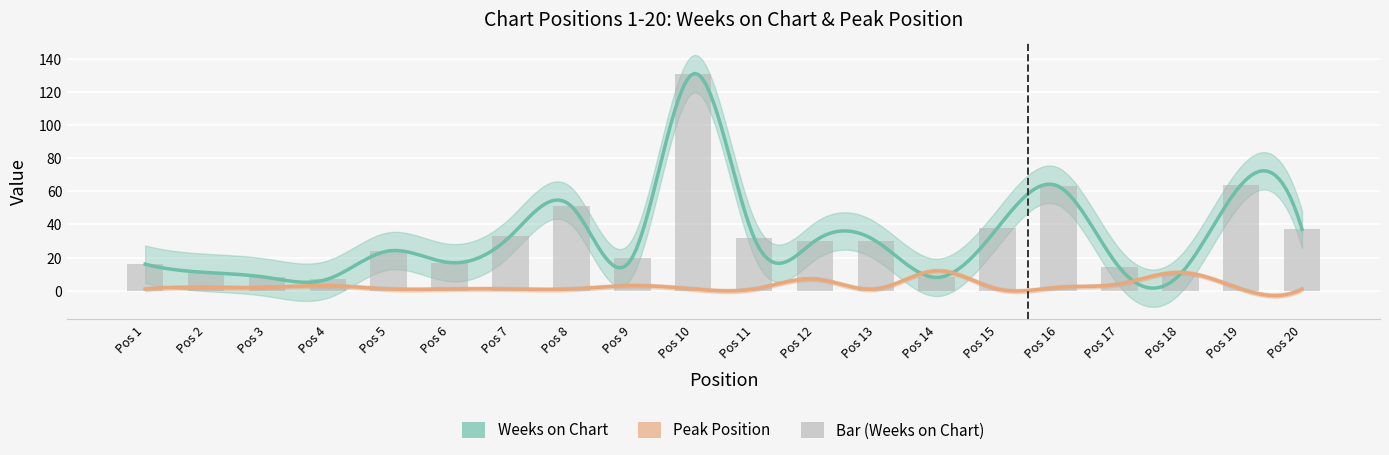

What is the sum of the values at Pos 4 and Pos 9?

27